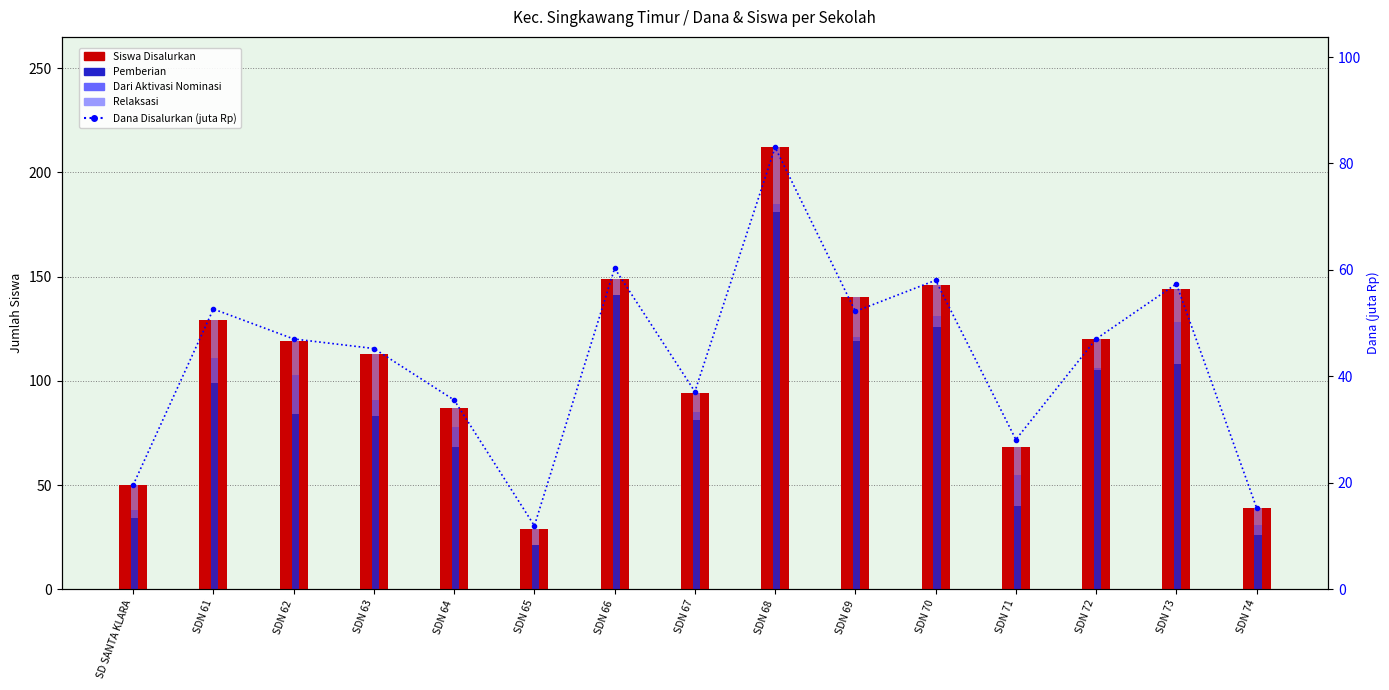

How many values in Dari Aktivasi are above zero?

13